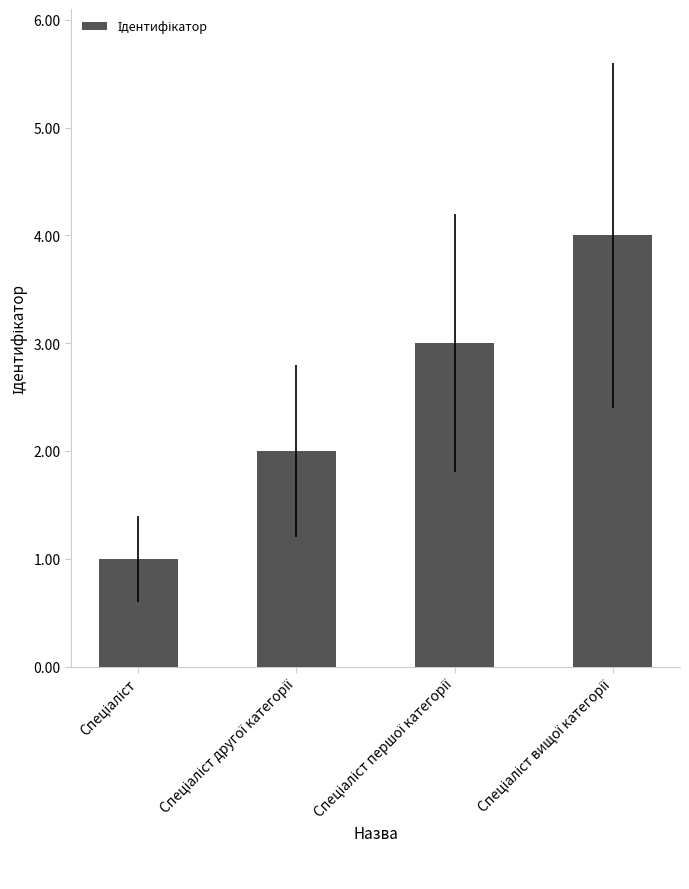

Count the values in the range 2 to 4.

3